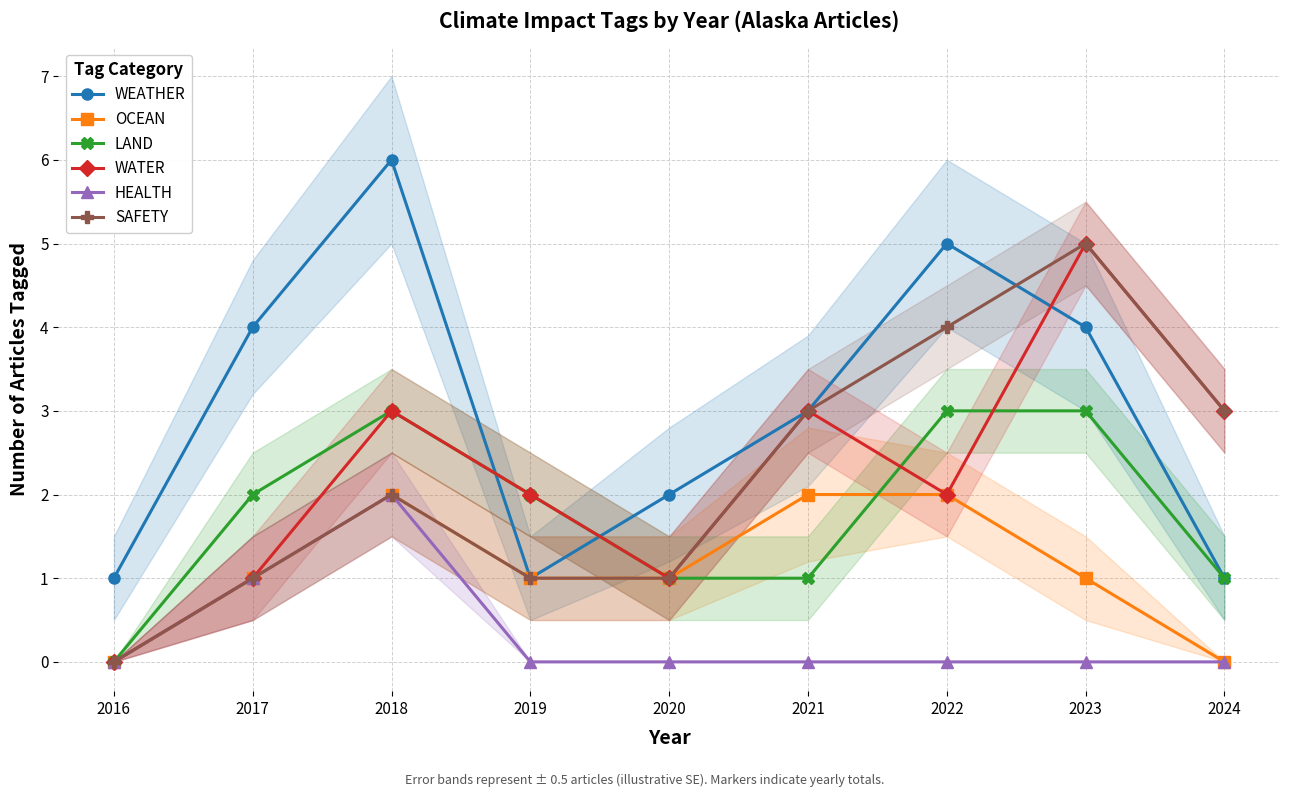

How many times do WEATHER and SAFETY cross each other?

1